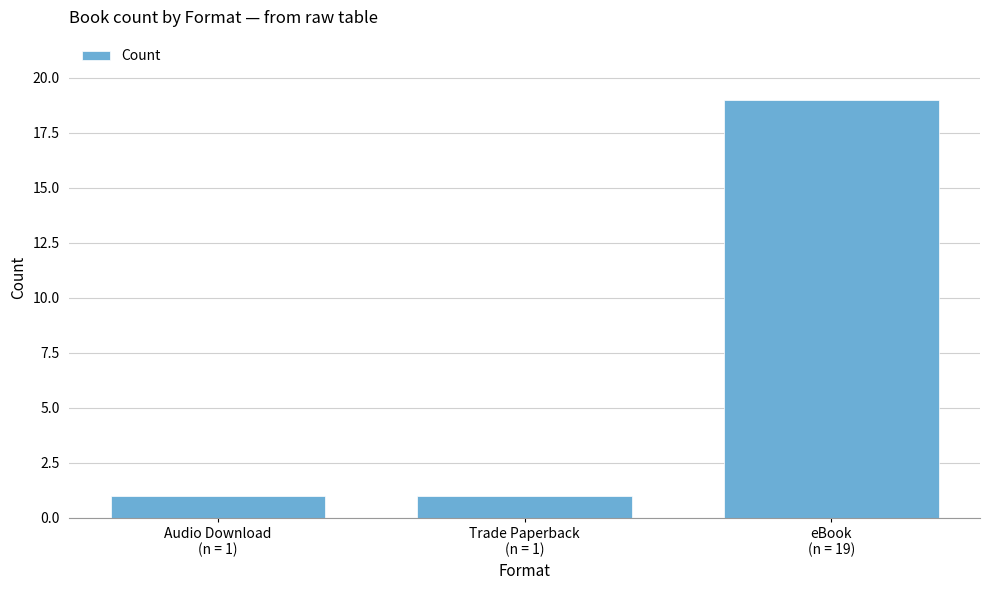

At which category does the chart reach its peak across all series?

eBook
(n = 19)